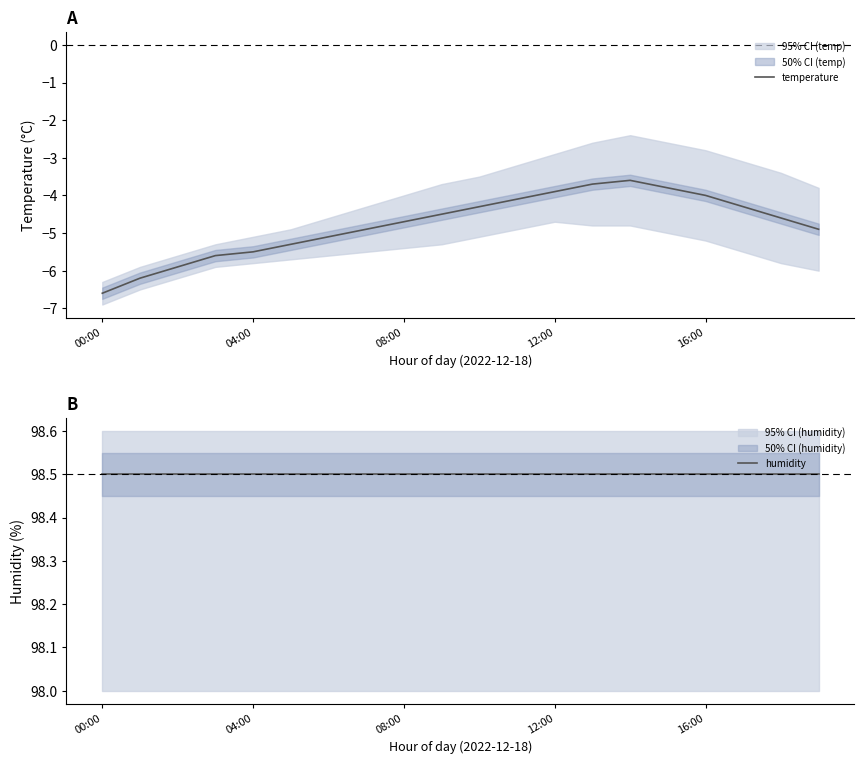

The value of temperature at 04:00 is -5.5. True or false?

True